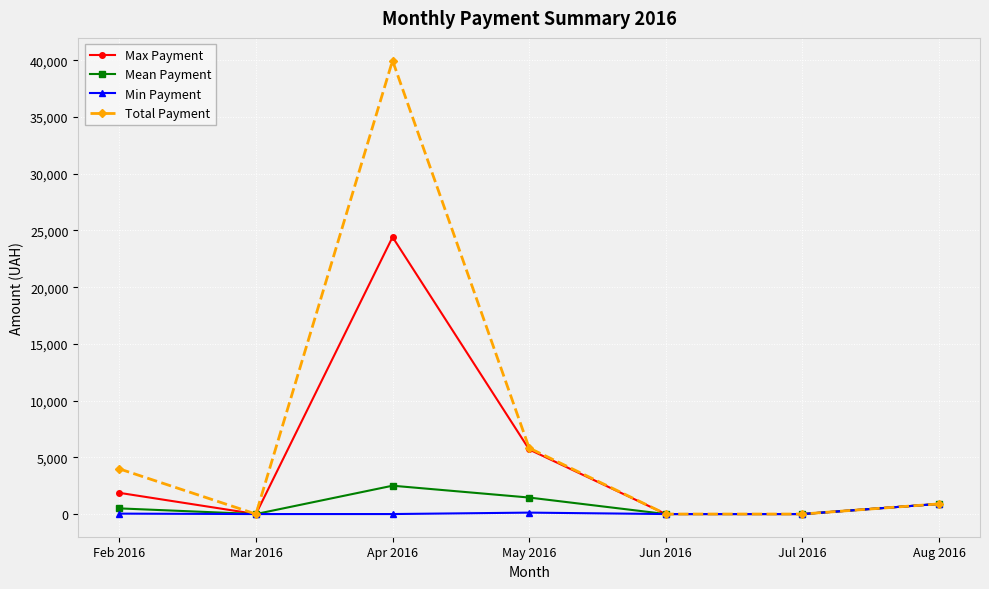

What is the sum of the Min Payment values at Jun 2016 and Feb 2016?

36.9